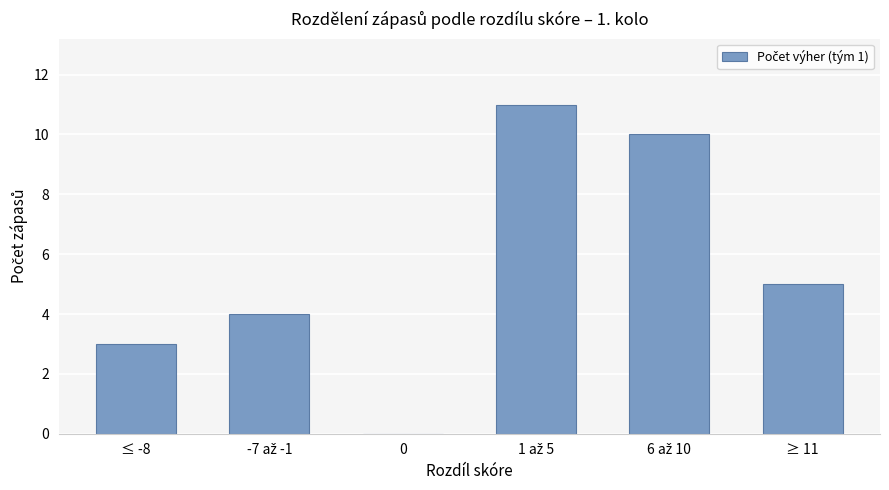

What is the sum of all values?

33